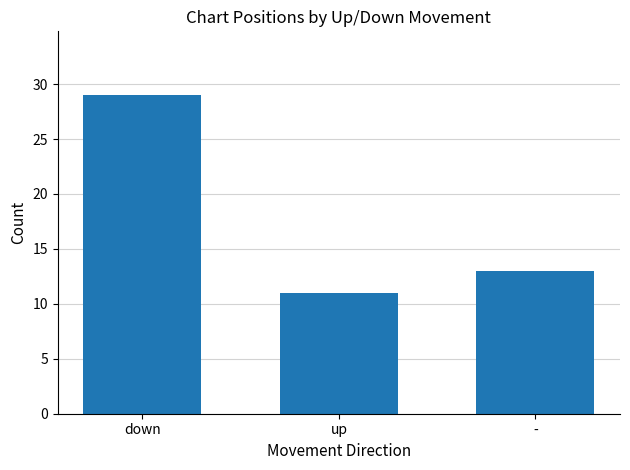

Count the number of categories in the chart.

3